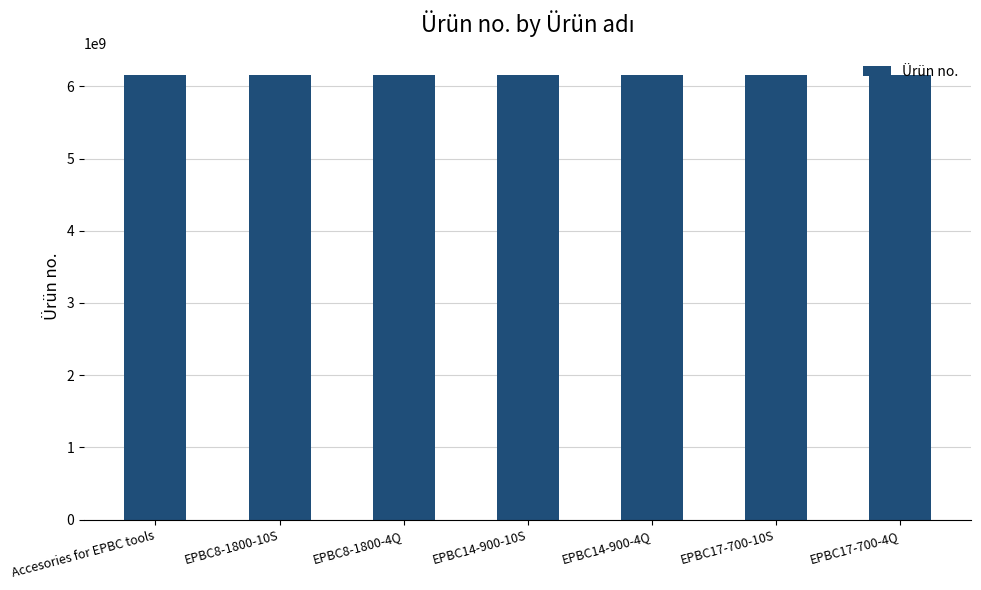

The value at EPBC17-700-4Q is 2620380006. True or false?

False